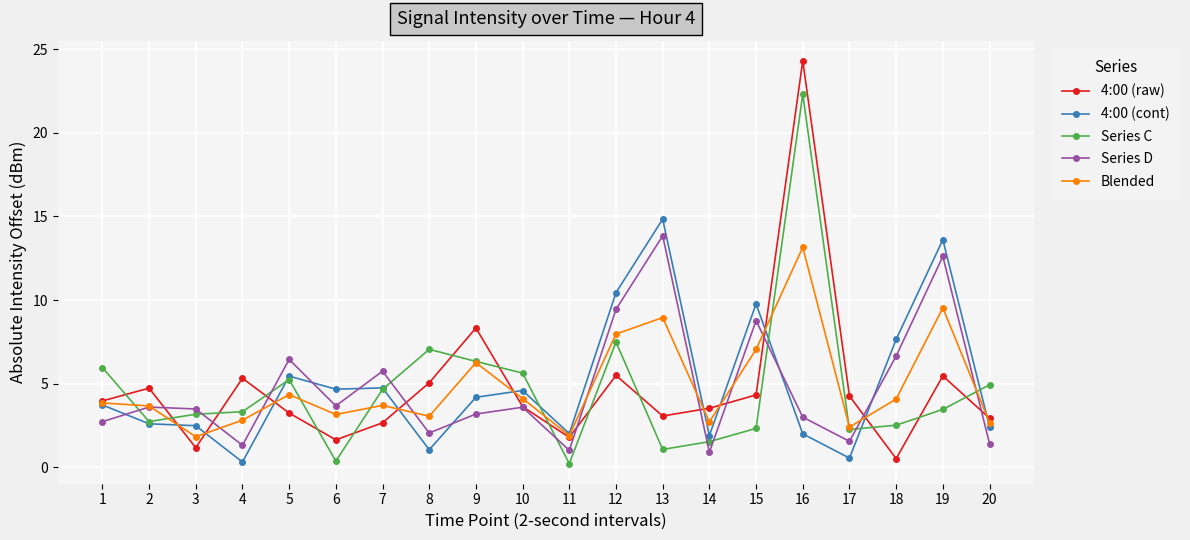

What is the sum of the Series C values at 19 and 11?

3.7